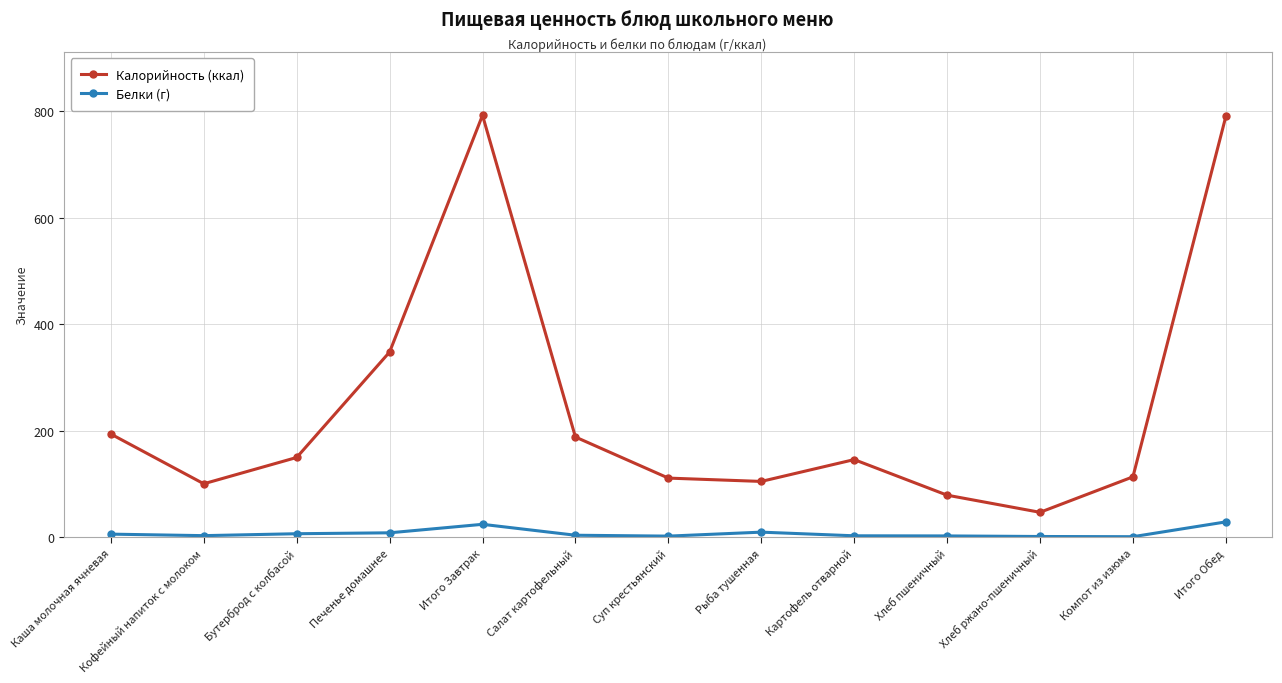

The Калорийность (ккал) series shows 188.4 at Салат картофельный. True or false?

True